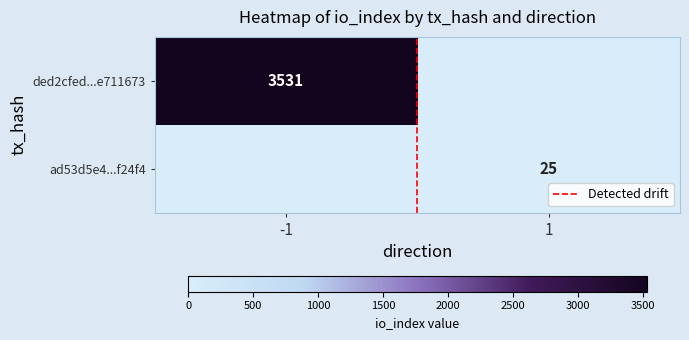

What is the difference between the ded2cfed...e711673 values at 1 and -1?

3531